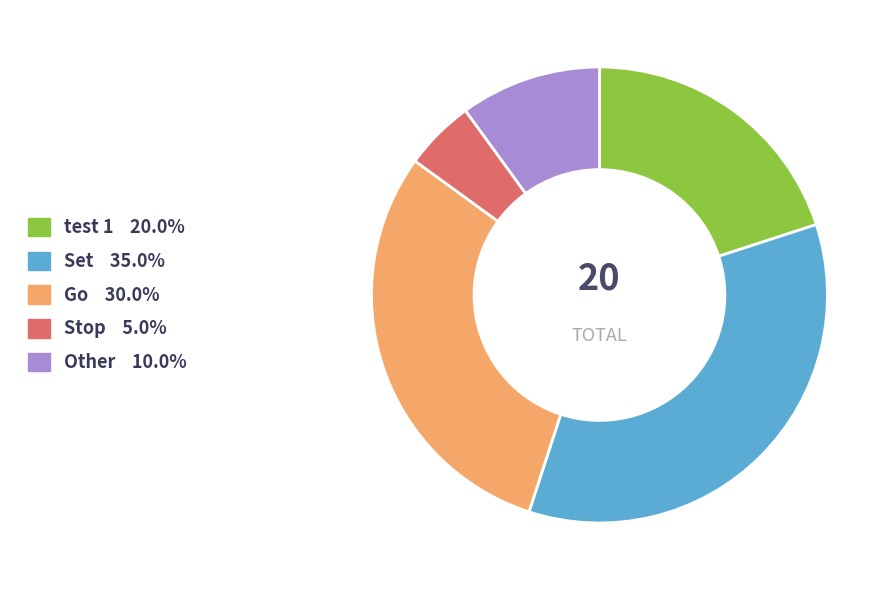

Is test 1 the majority of the pie?

No